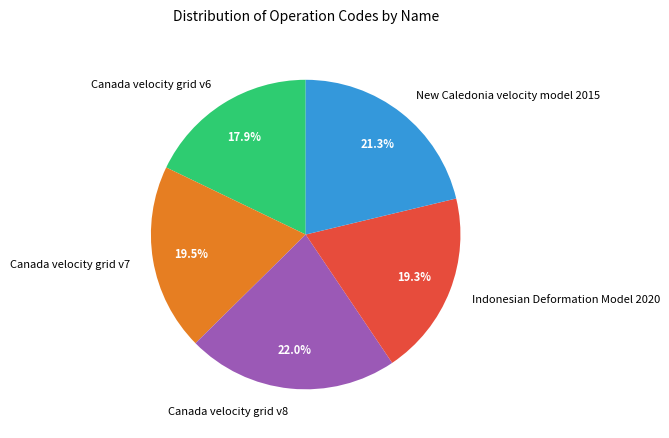

To the nearest percent, what percentage of the pie is Canada velocity grid v6?

18%